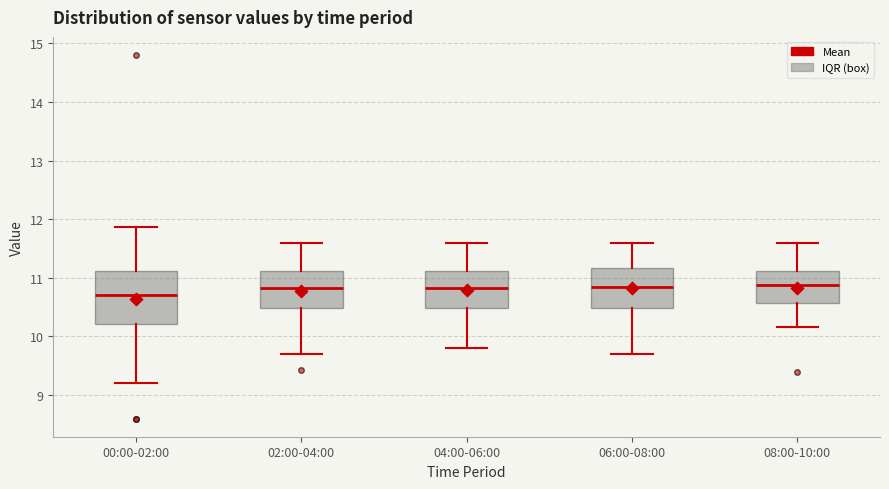

Which box's median line is the lowest?

00:00-02:00